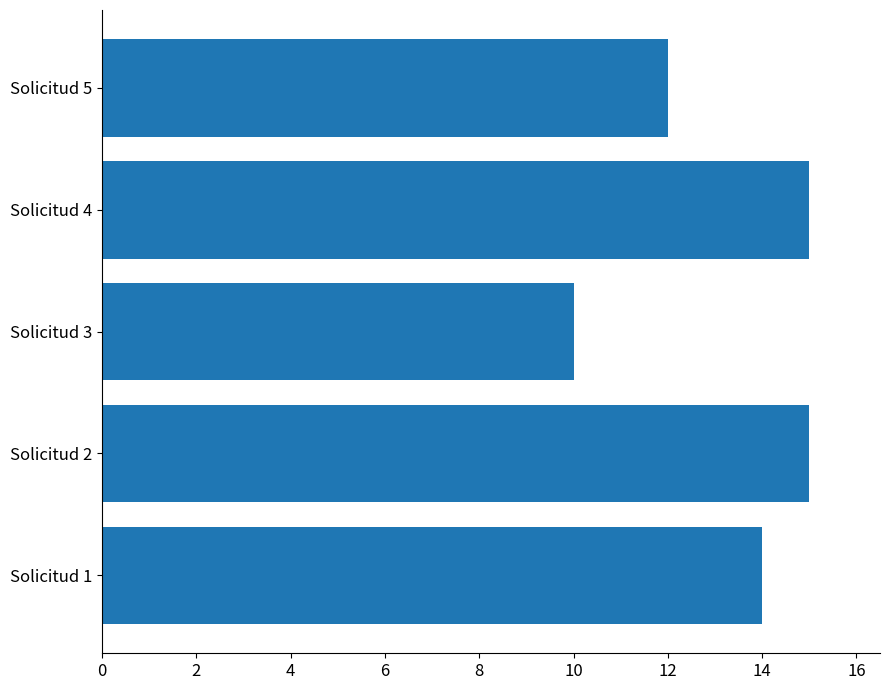

Reading bottom to top, extract all data points from this chart.

14	15	10	15	12